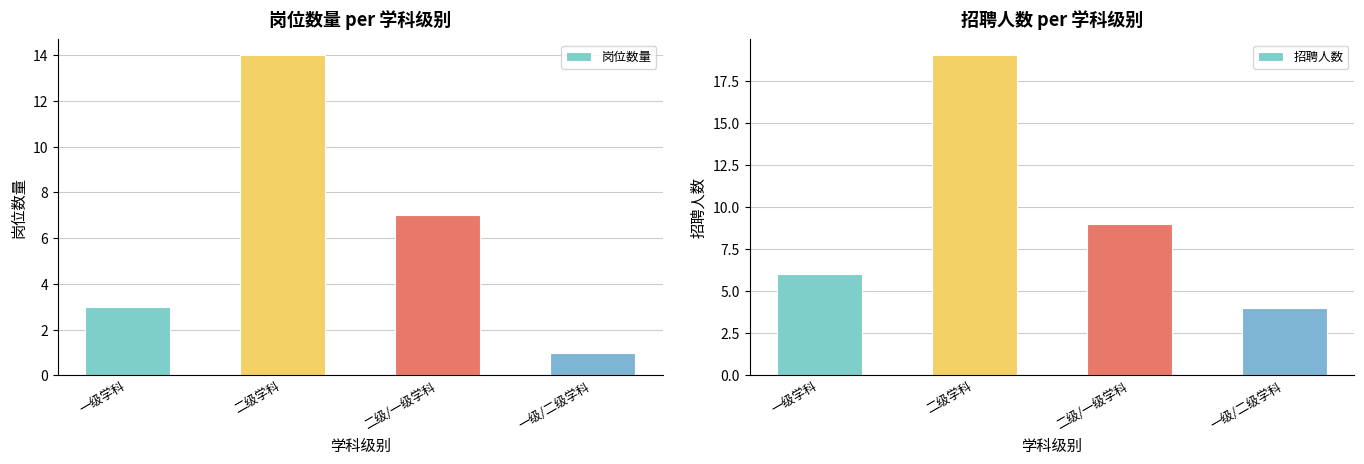

The 岗位数量 series shows 0 at 一级/二级学科. True or false?

False